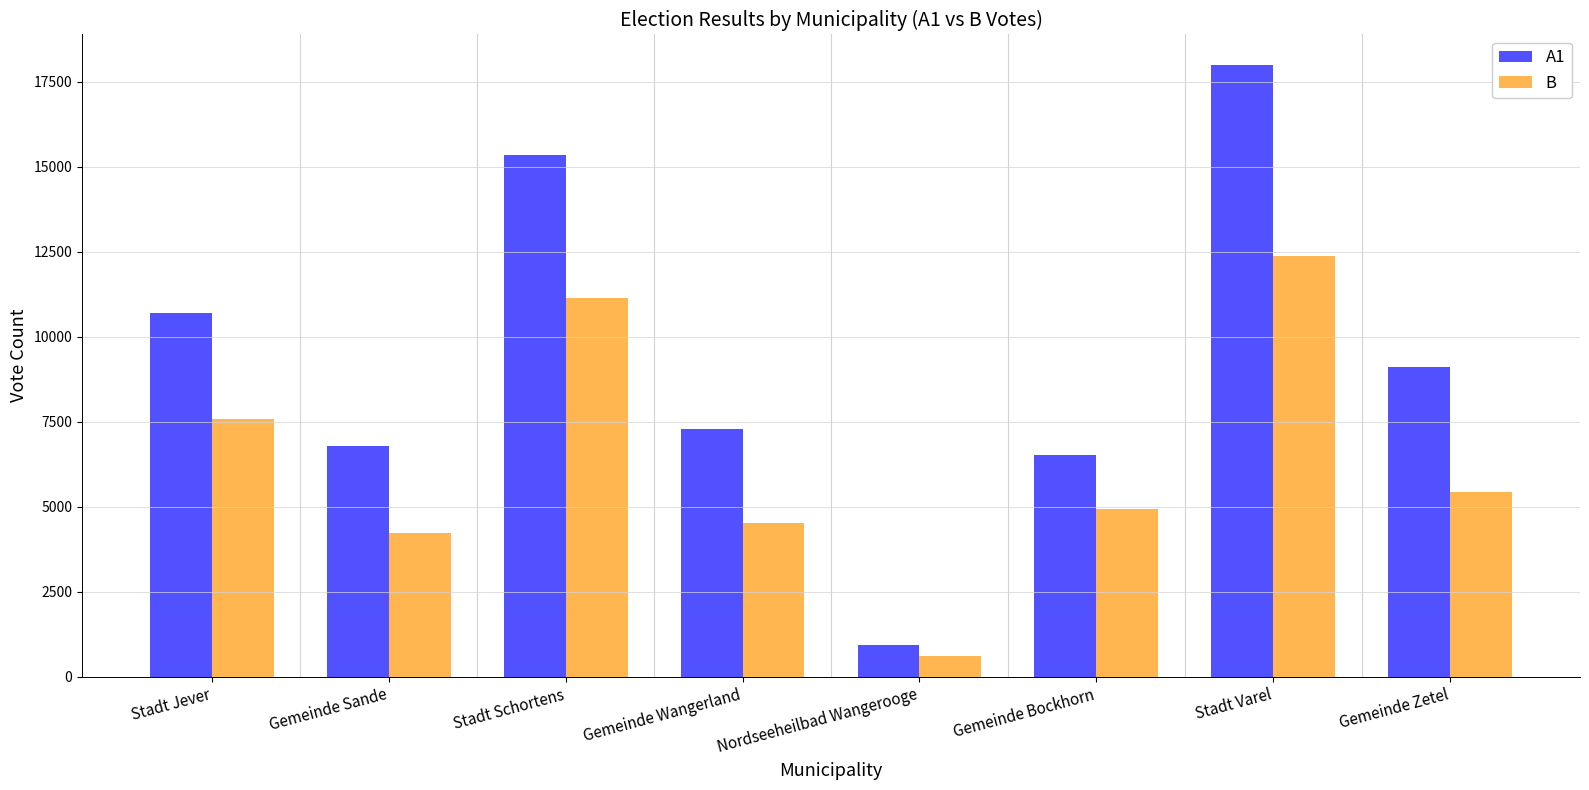

At which category does the chart reach its peak across all series?

Stadt Varel